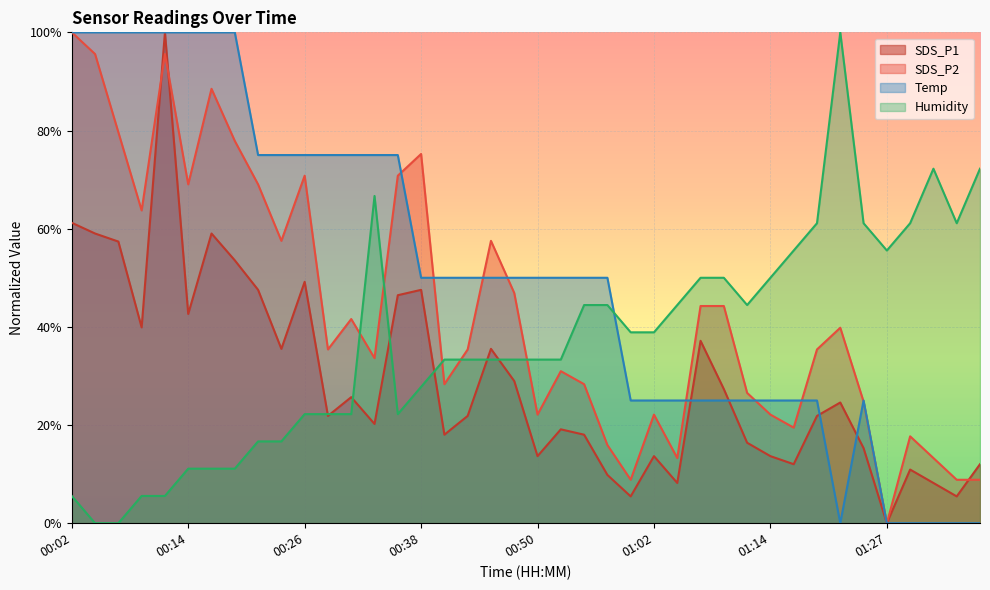

How many intersections are there between Temp and Humidity?

1